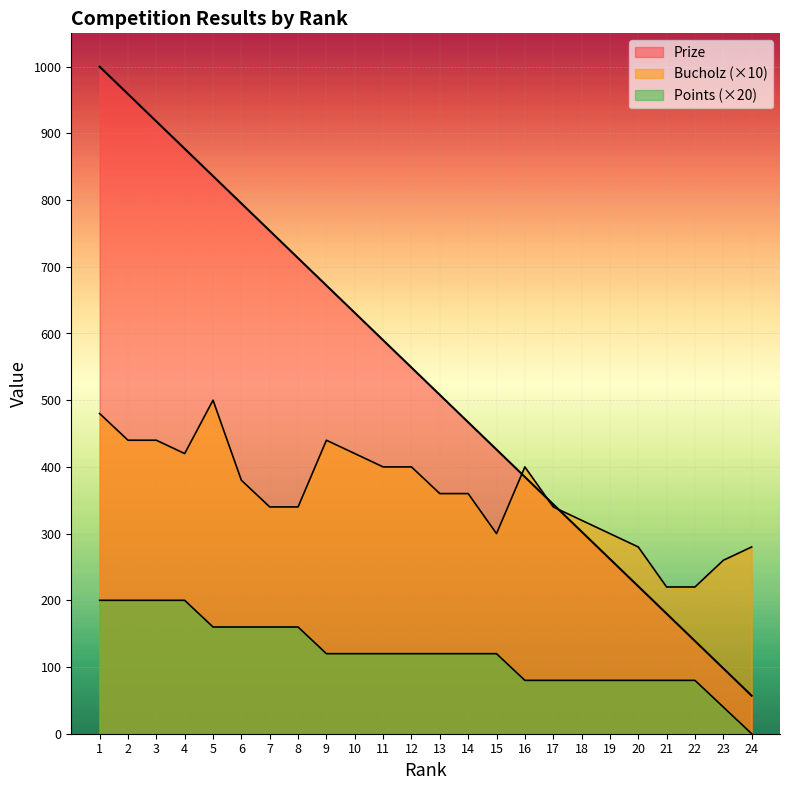

True or false: Bucholz has a value of 400 at 16.

True